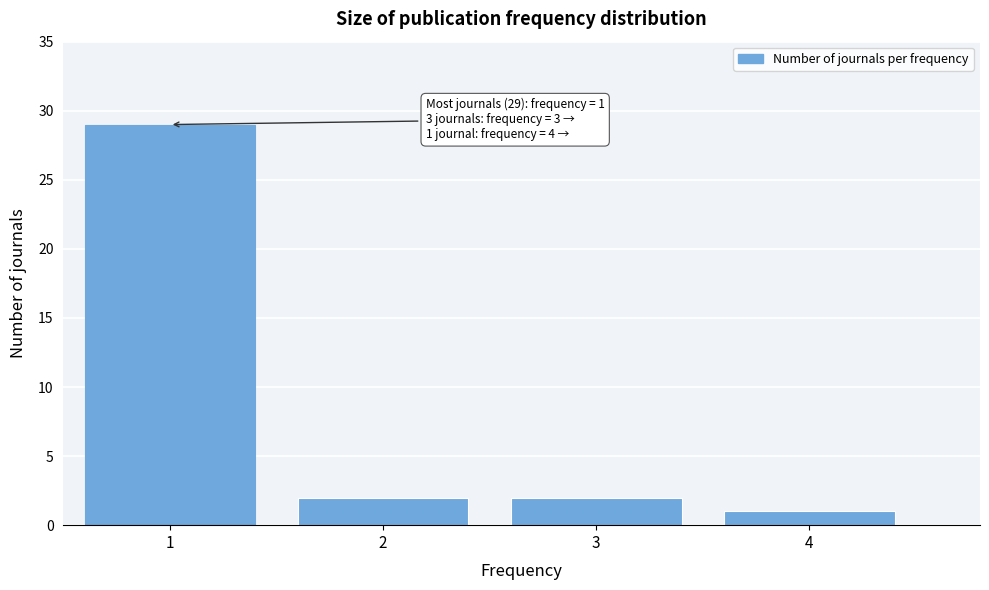

Reading right to left, list all the values displayed in this chart.

1	2	2	29